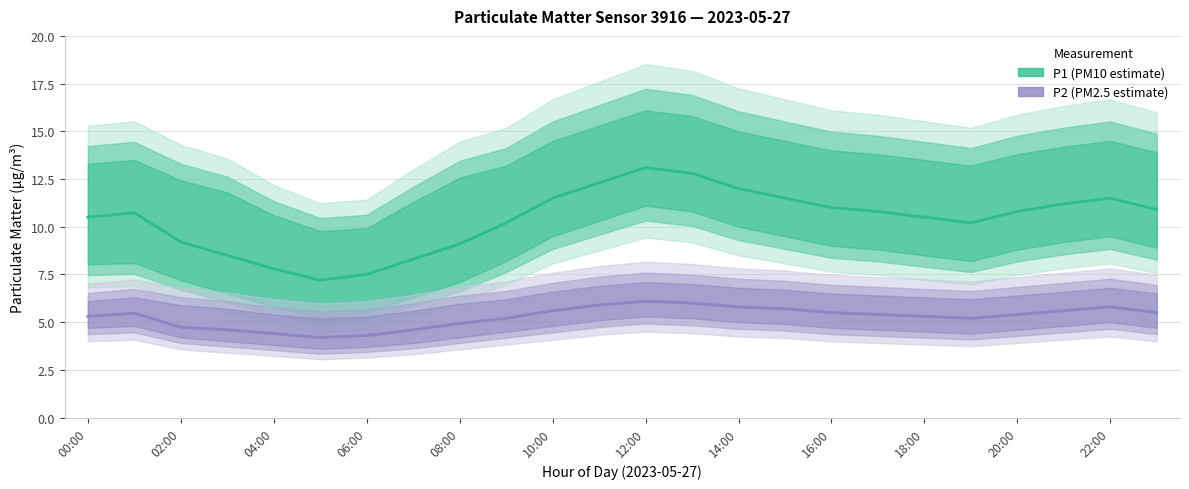

At which category is the sum across all series the highest?

12:00